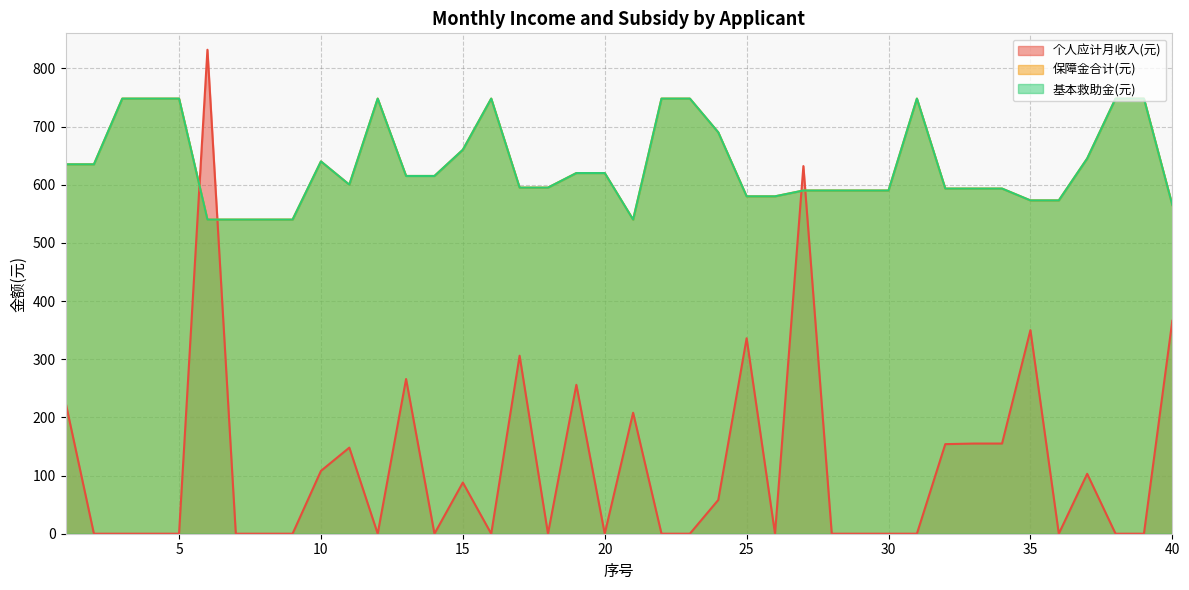

The 基本救助金(元) series shows 314.3 at 22. True or false?

False